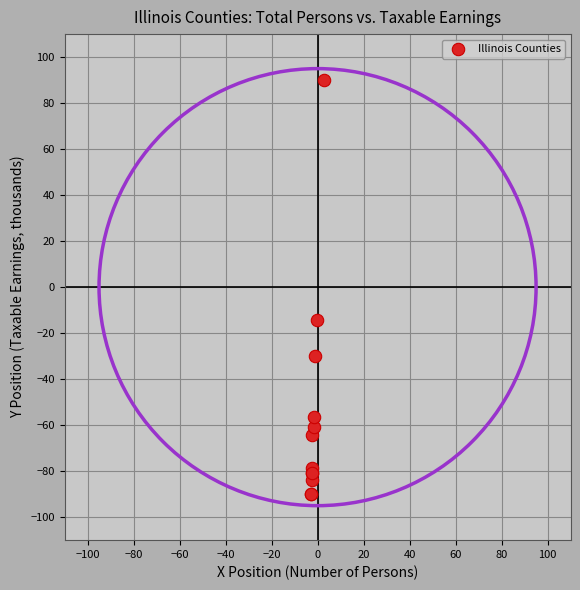

What Y value in the scatter plot is closest to 0?

-14.3